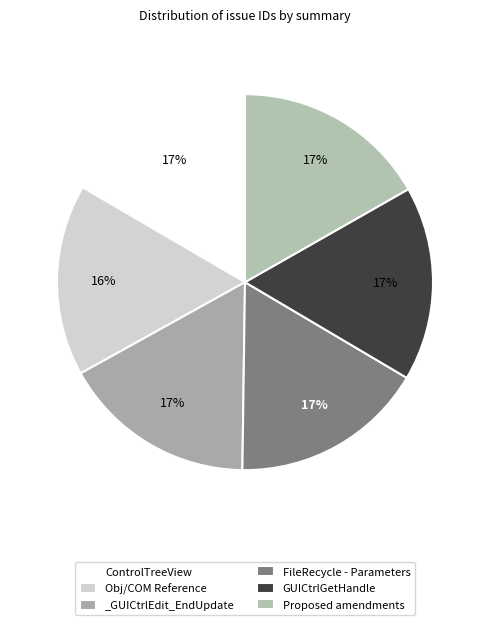

To the nearest percent, what portion does FileRecycle - Parameters represent?

17%